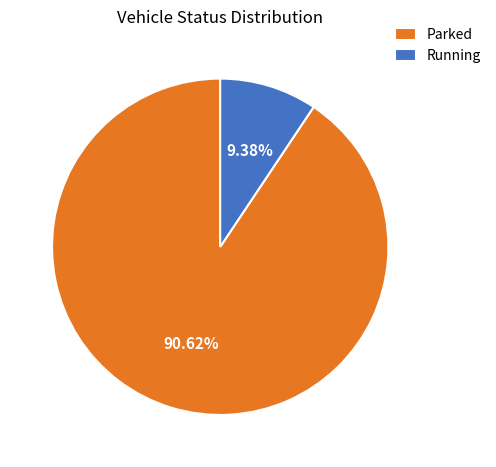

How many slices are in this pie chart?

2